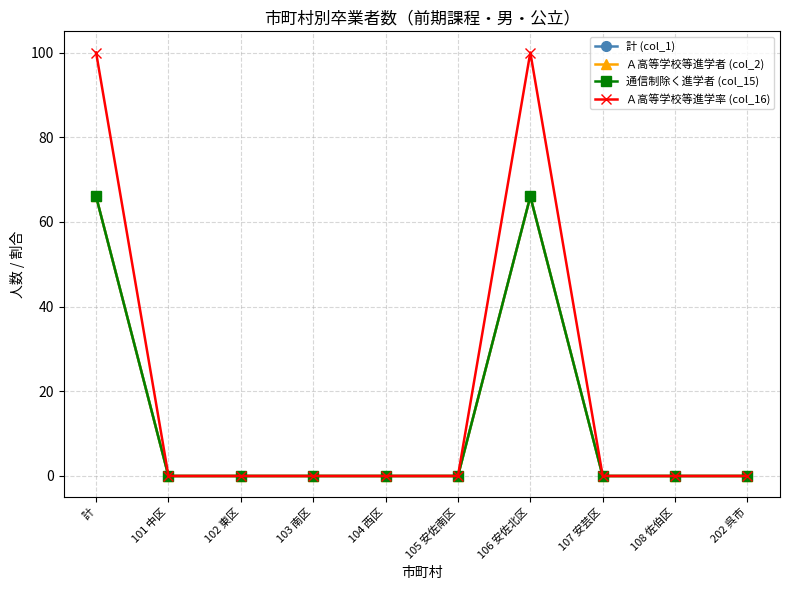

What is the label of the 2nd point from the right?

108 佐伯区